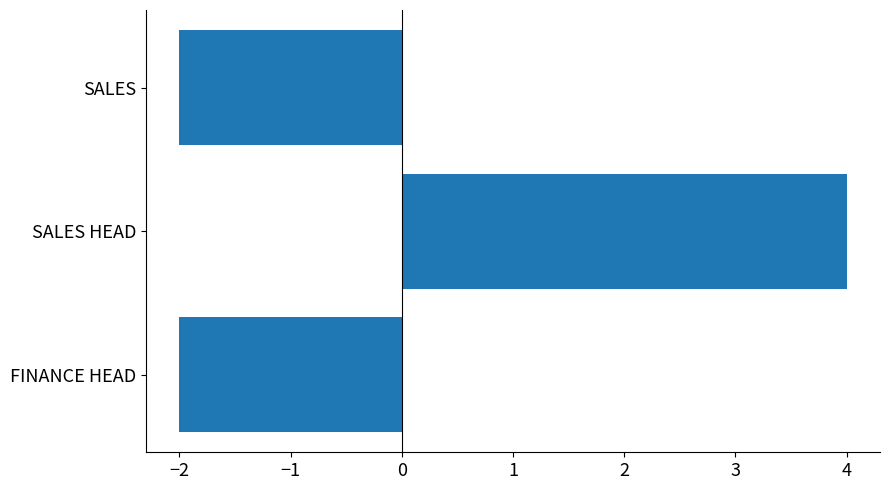

Reading top to bottom, extract all data points from this chart.

SALES=-2	SALES HEAD=4	FINANCE HEAD=-2